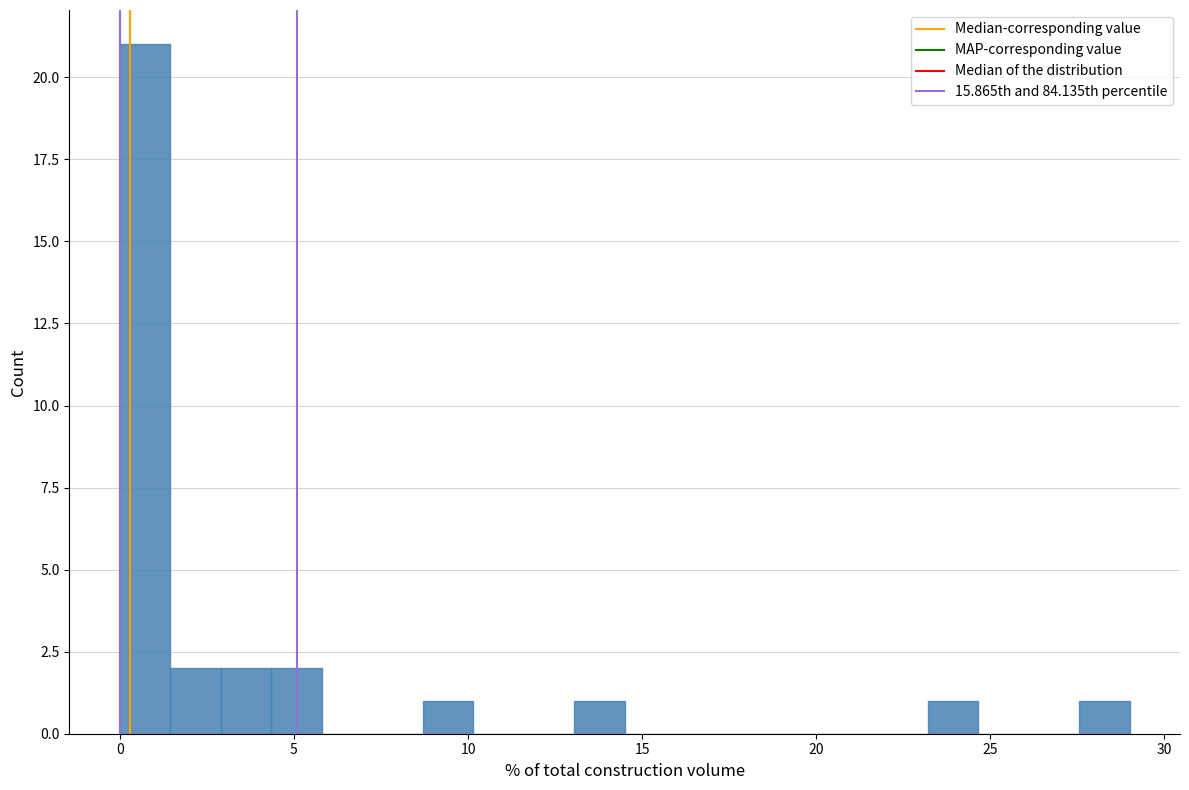

Around what value on the x-axis is the tallest bar? Give the approximate position of its centre, as read against the axis.

0.5